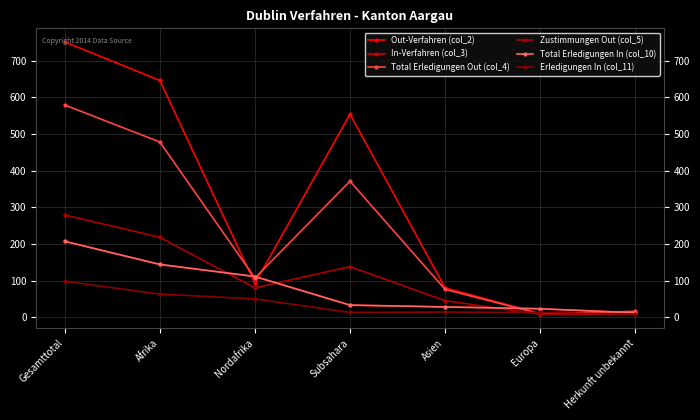

Between which two adjacent categories do Total Erledigungen In (col_10) and Zustimmungen Out (col_5) first intersect?

Afrika and Nordafrika